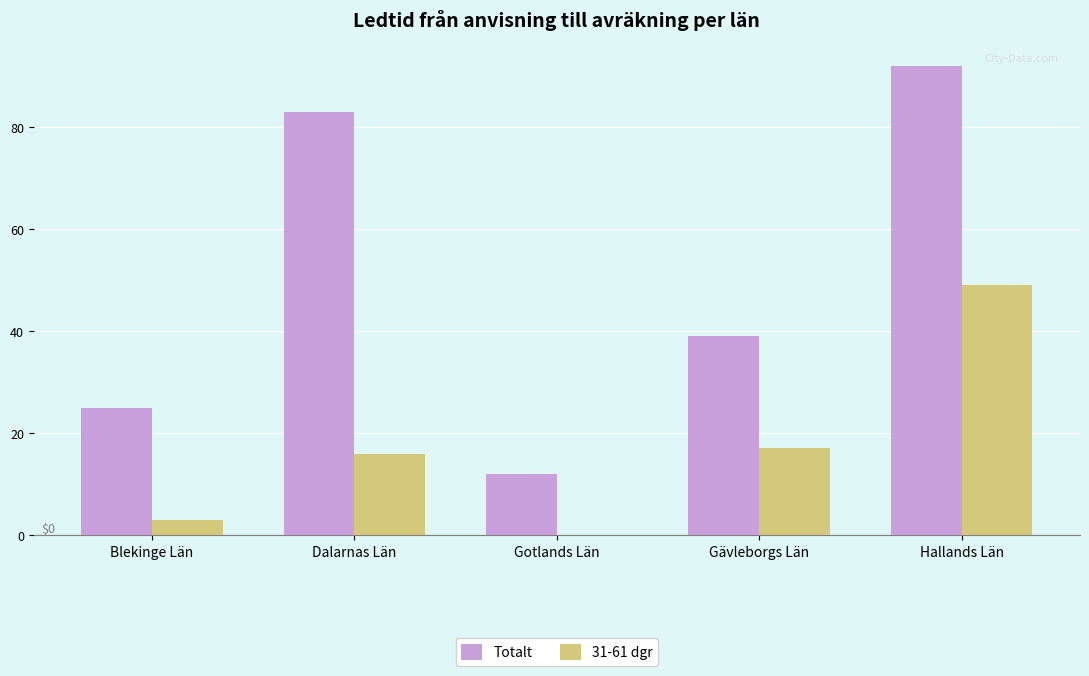

At which label does Totalt first exceed 39?

Dalarnas Län